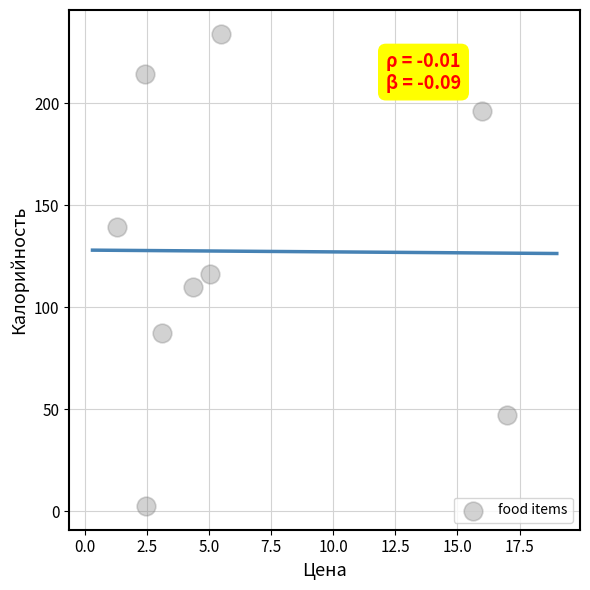

What is the average X value?

6.4